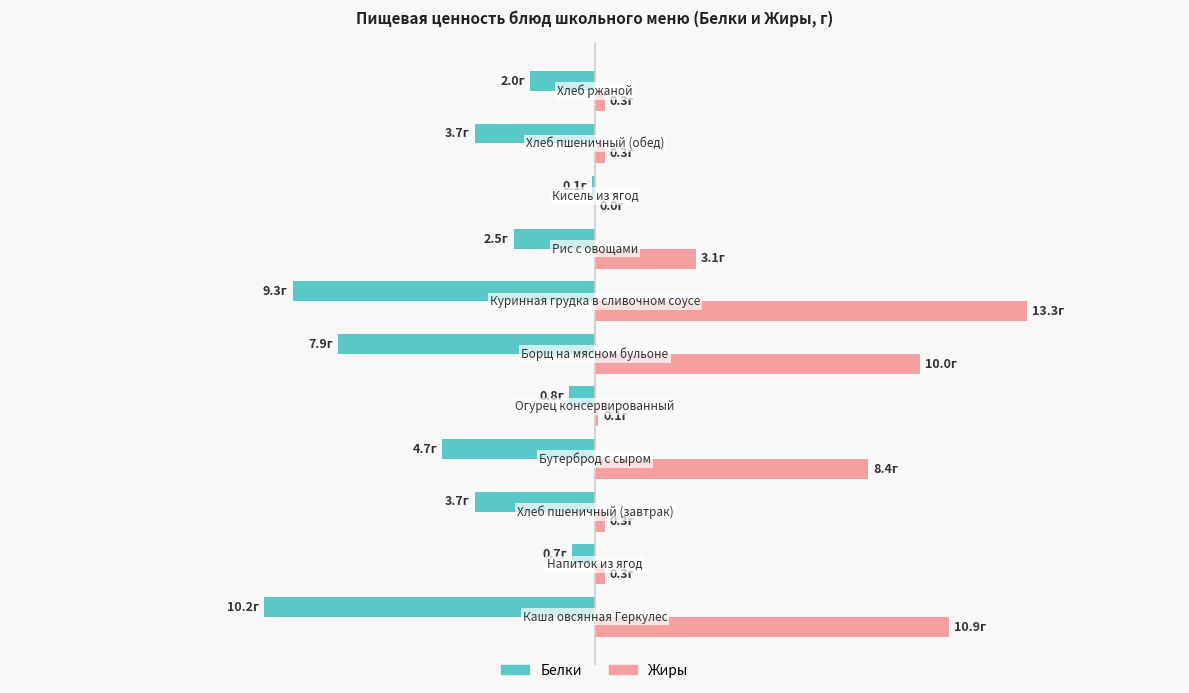

Which series has the largest total across all categories?

Жиры